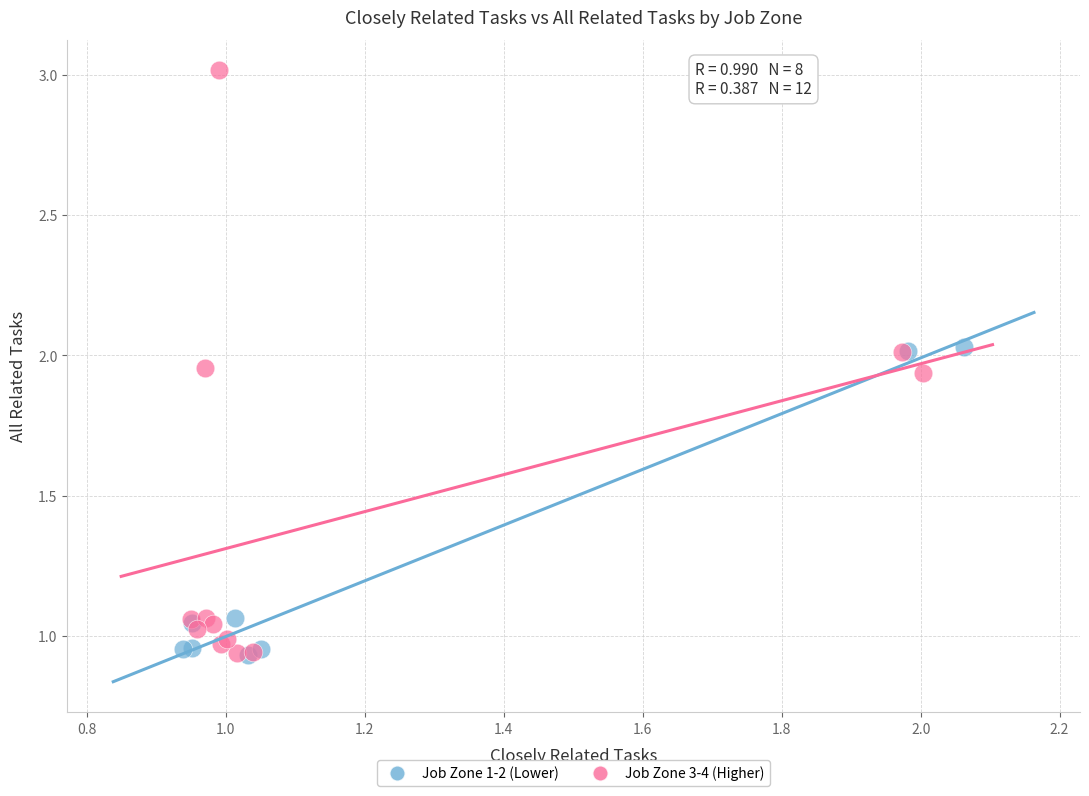

Which series has the largest Y range (max minus min)?

Job Zone 3-4 (Higher)